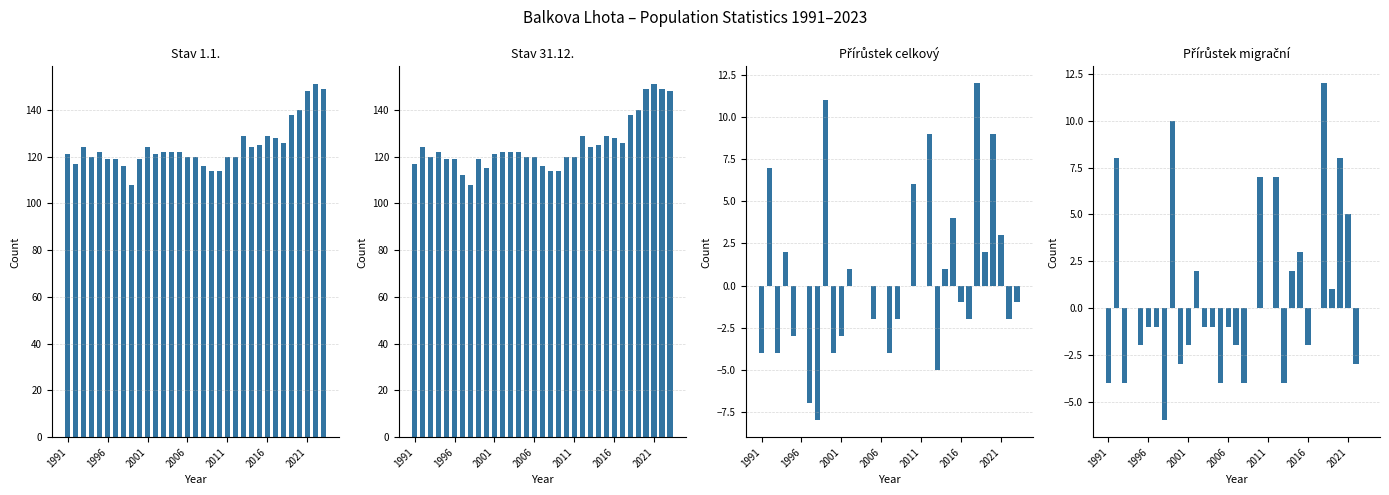

What is the maximum value for Přírůstek celkový?

12